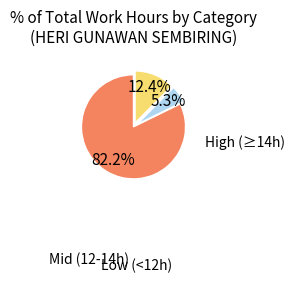

Is there any slice that represents more than half of the pie?

Yes